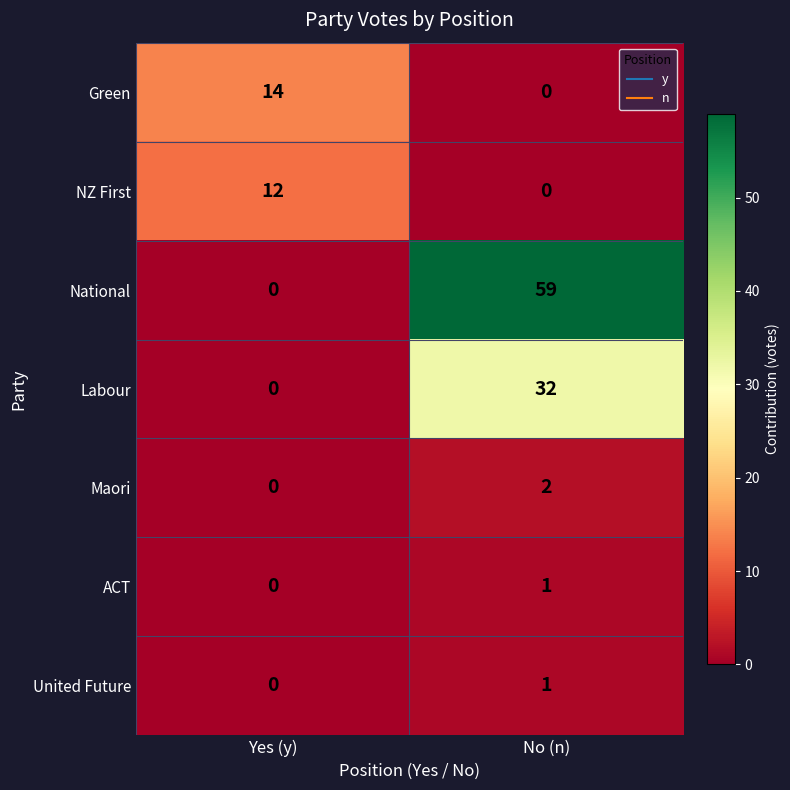

What is the difference between the maximum and minimum values in the NZ First series?

12